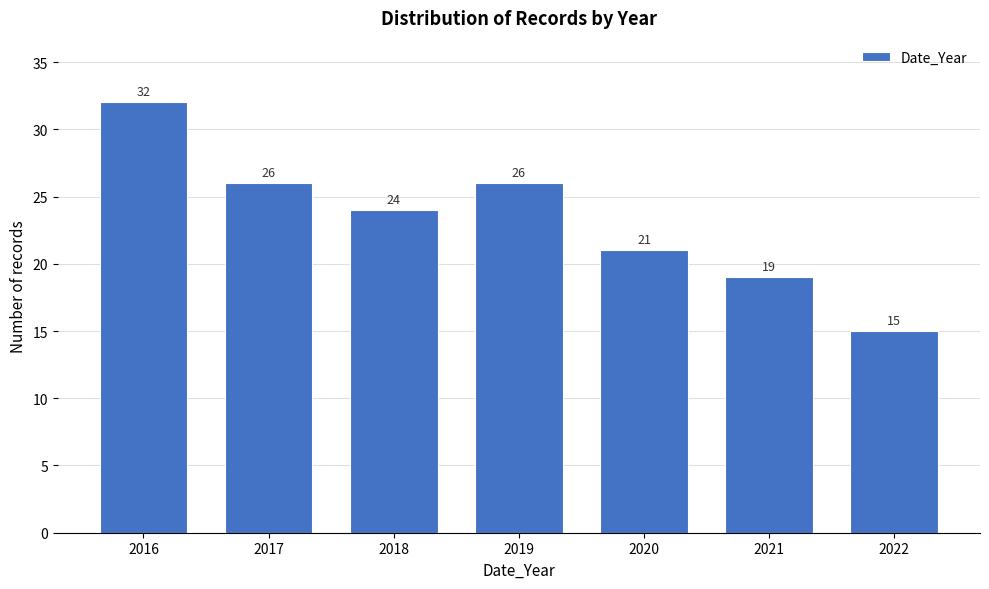

Reading right to left, extract all data points from this chart.

15	19	21	26	24	26	32